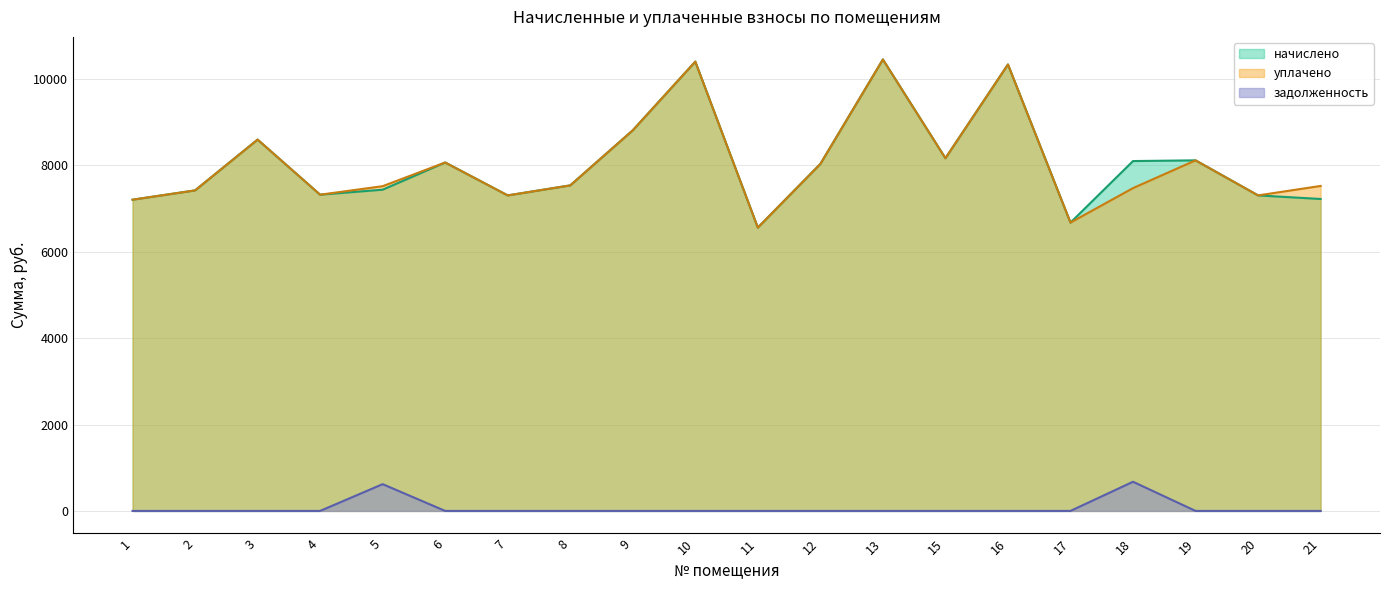

Does the chart display data point markers on the line(s)?

No